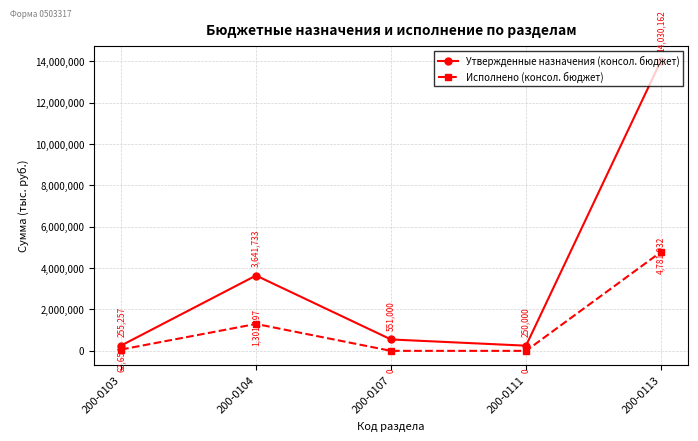

What is the spread (max minus min) of values at 200-0113?

9248230.0